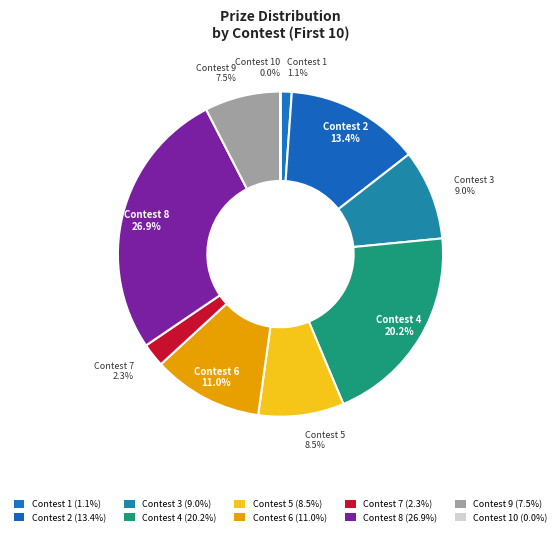

What is the largest slice in the pie chart?

8